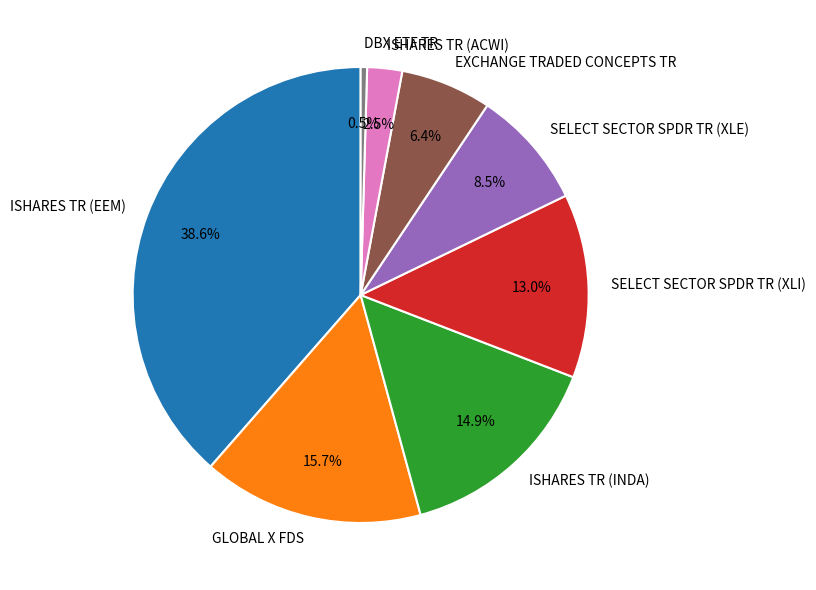

Is it true that ISHARES TR (ACWI) is 14% of the pie?

False